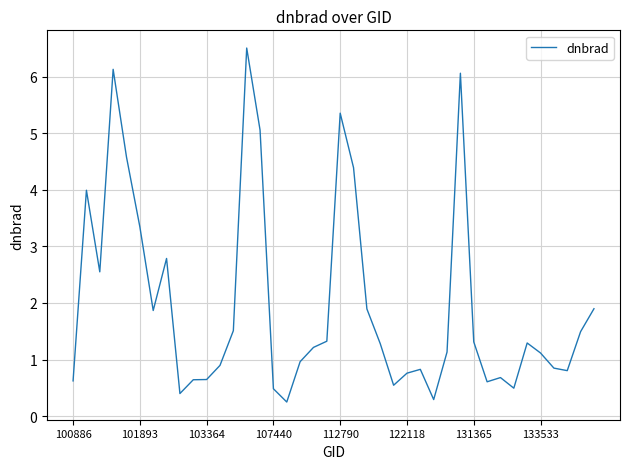

How many lines are shown in the chart?

1